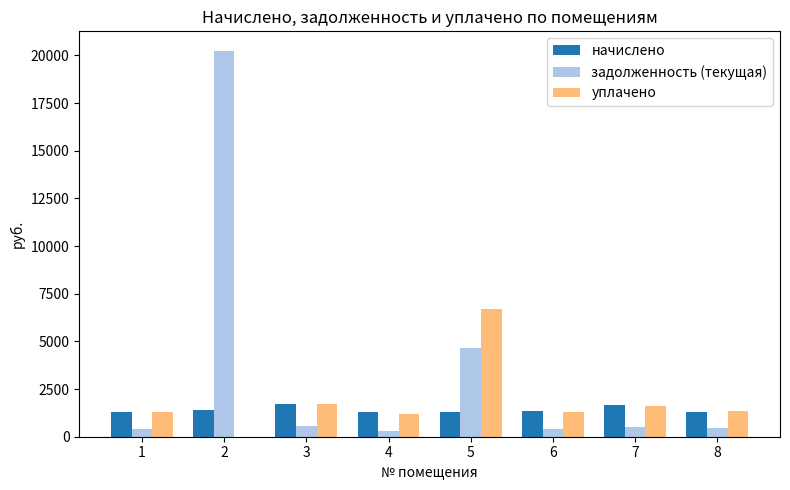

What is the total value across all series at 6?

3056.2